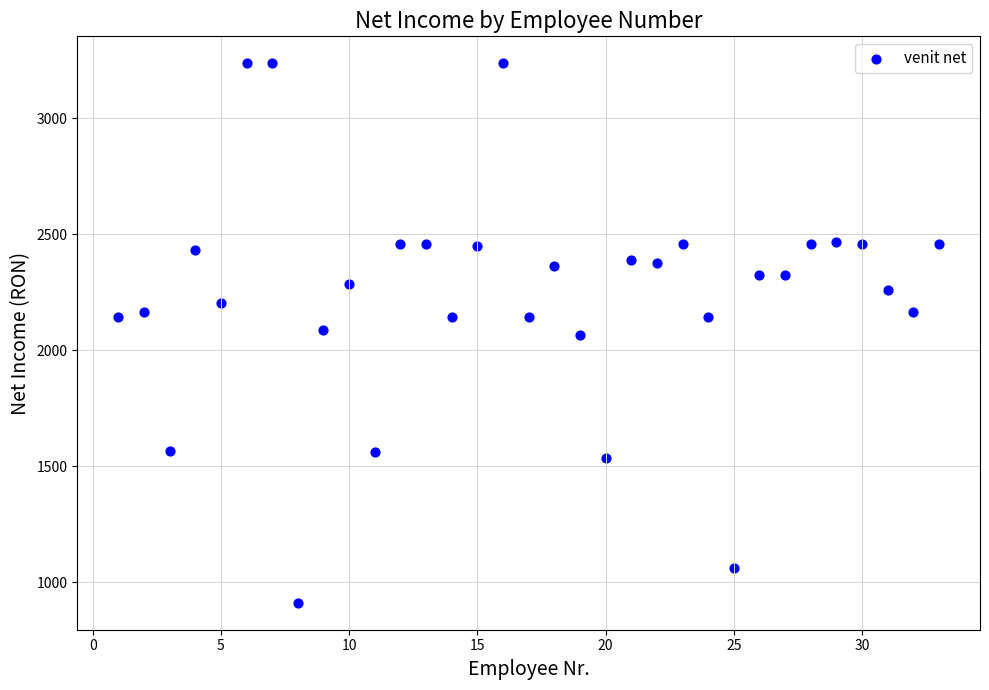

What is the range of Y values (max minus min)?

2325